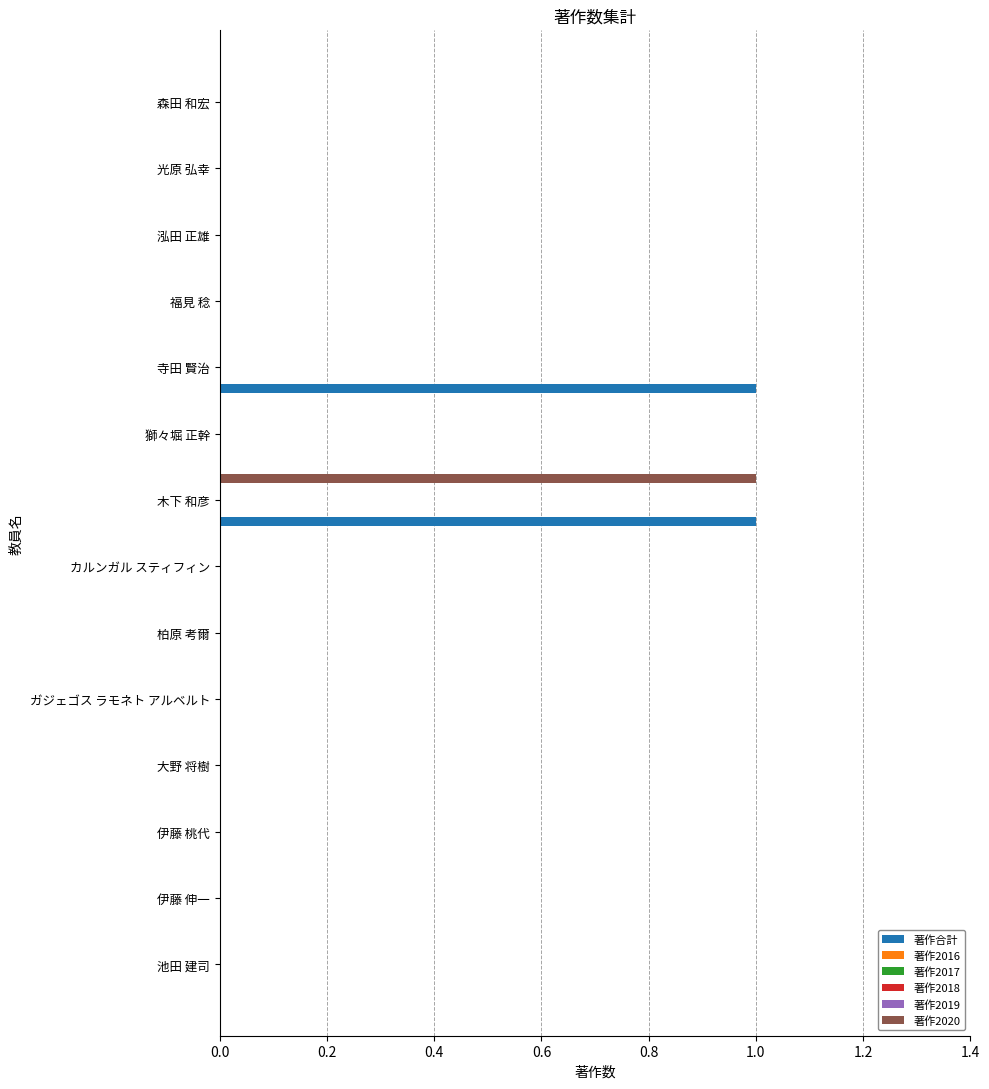

What are all the series names shown in the legend?

著作合計, 著作2016, 著作2017, 著作2018, 著作2019, 著作2020